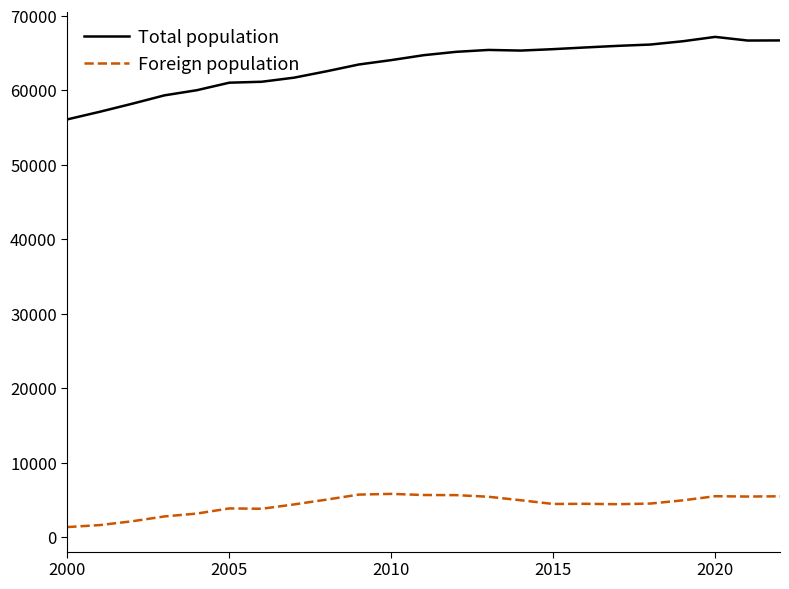

In Foreign population, how many points are lower than both neighbors (excluding endpoints)?

4